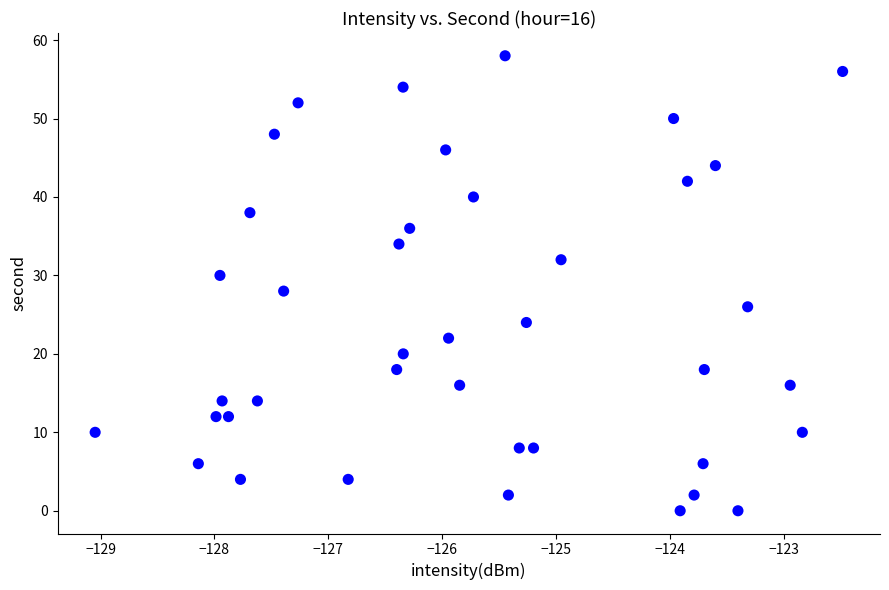

What is the range of Y values (max minus min)?

58